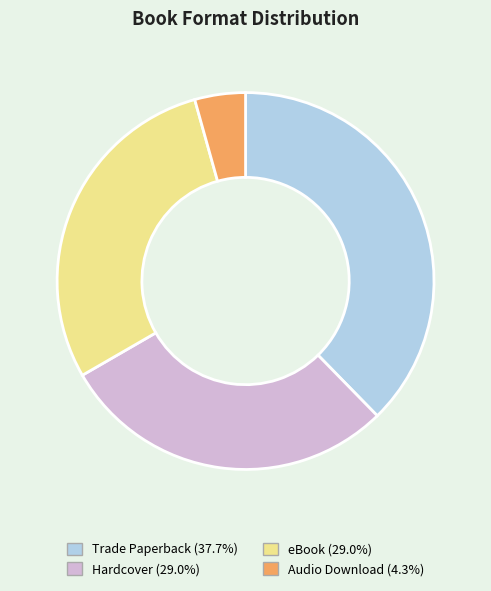

Is Trade Paperback the majority of the pie?

No